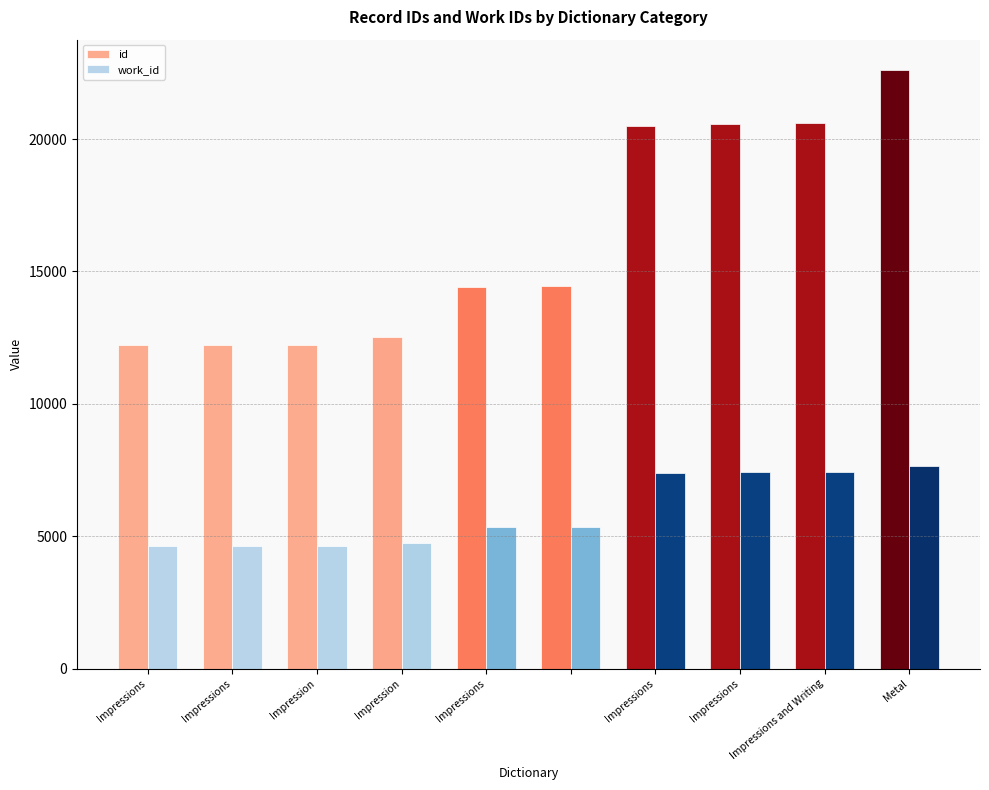

Which series has the largest range (max minus min)?

id